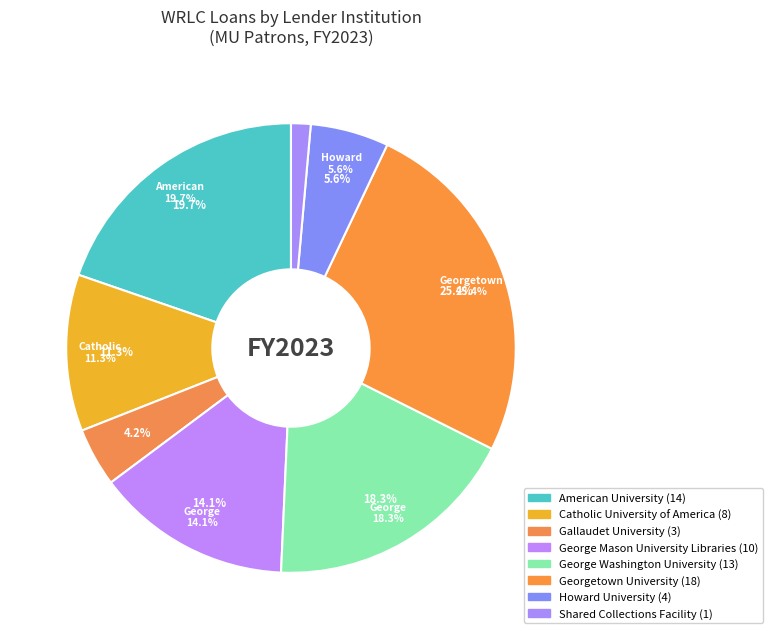

Which slice is the largest?

Georgetown University